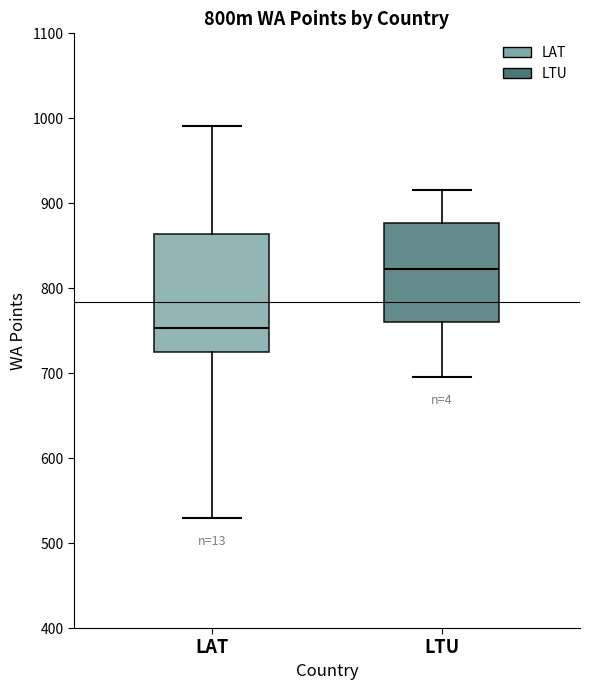

Which box is the tallest, from its lower edge to its upper edge?

LAT